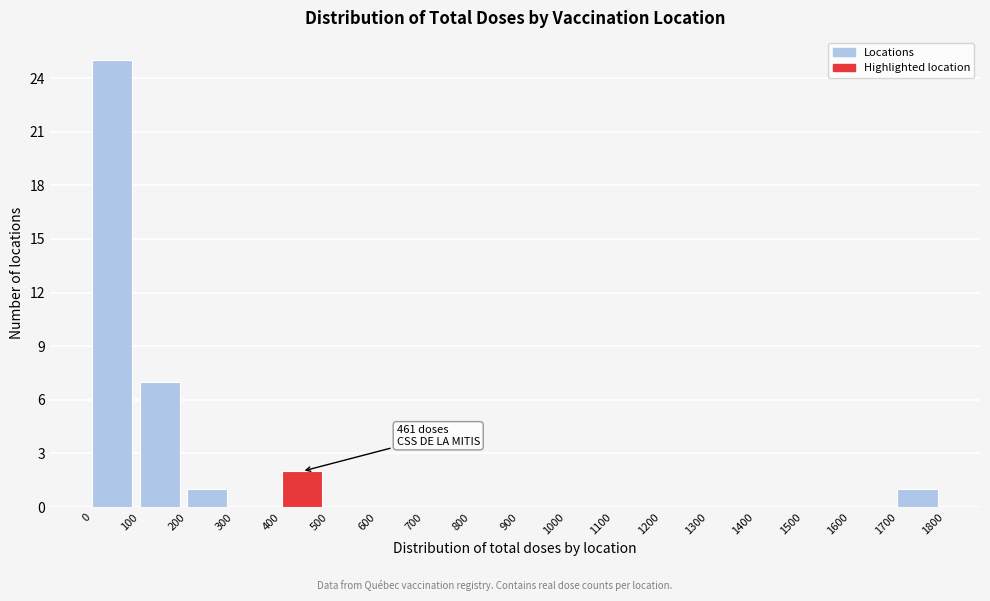

Which range on the x-axis has the tallest bar?

0 to 100